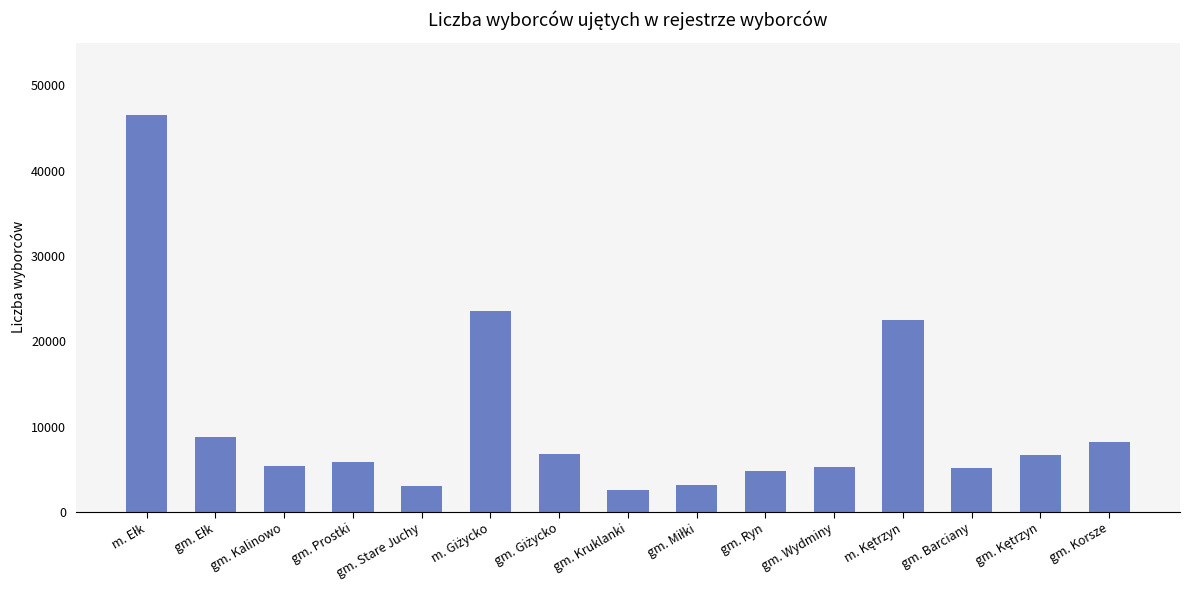

What is the sum of all values?

158015